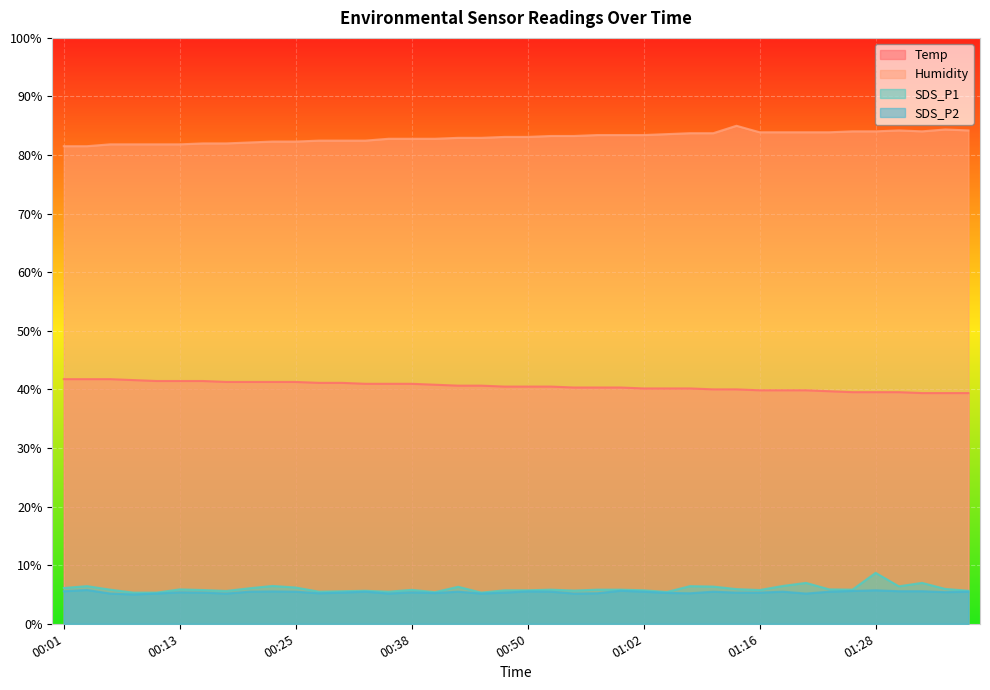

True or false: Humidity and SDS_P1 cross at least once.

False